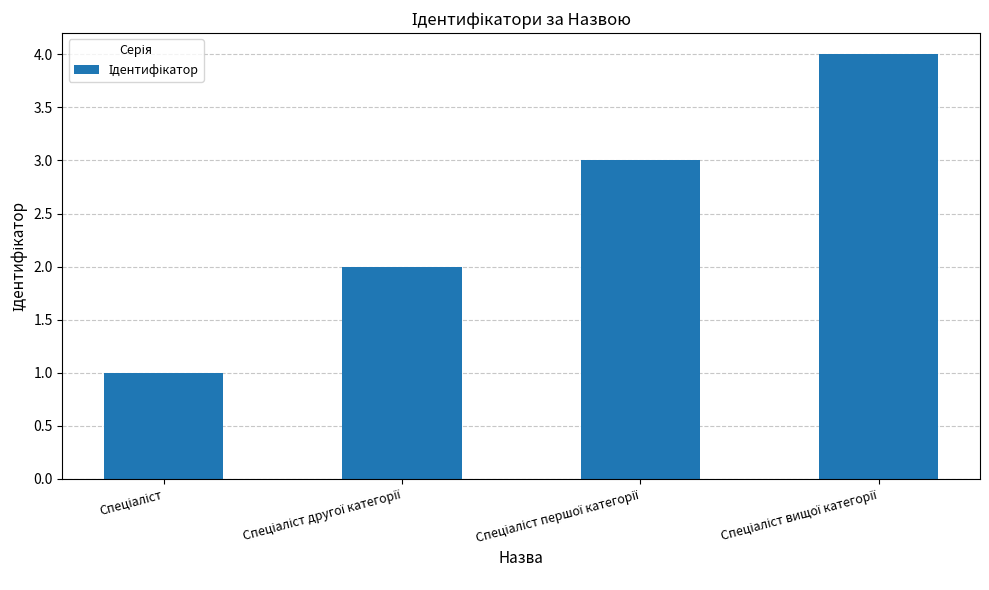

What is the sum of all values?

10